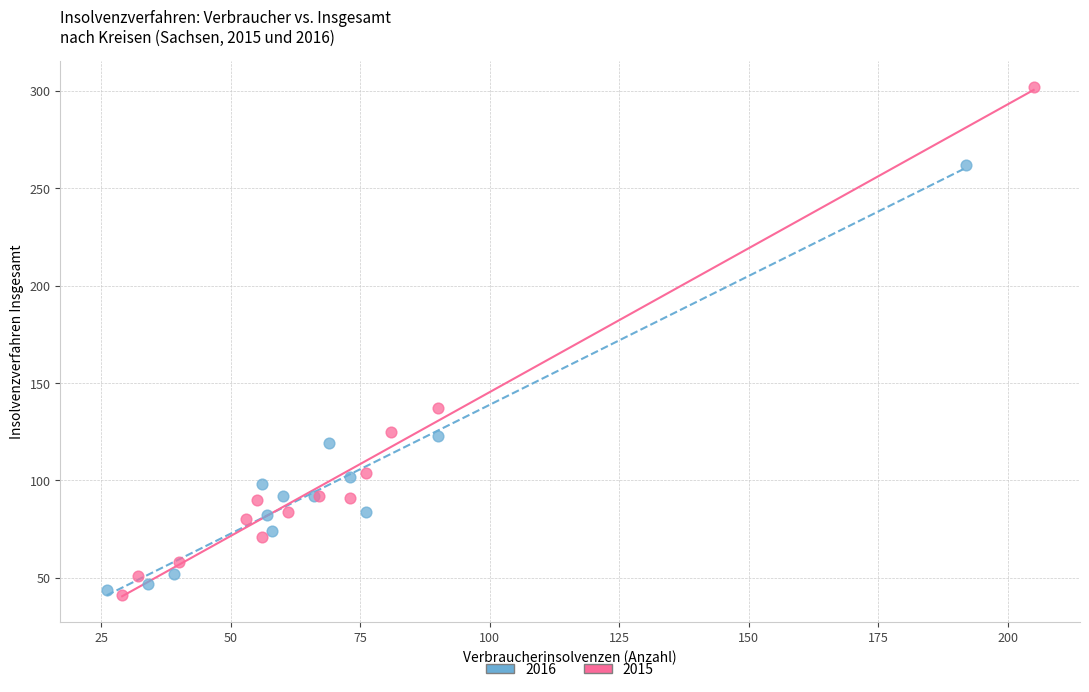

Which series contains the highest Y value?

2015